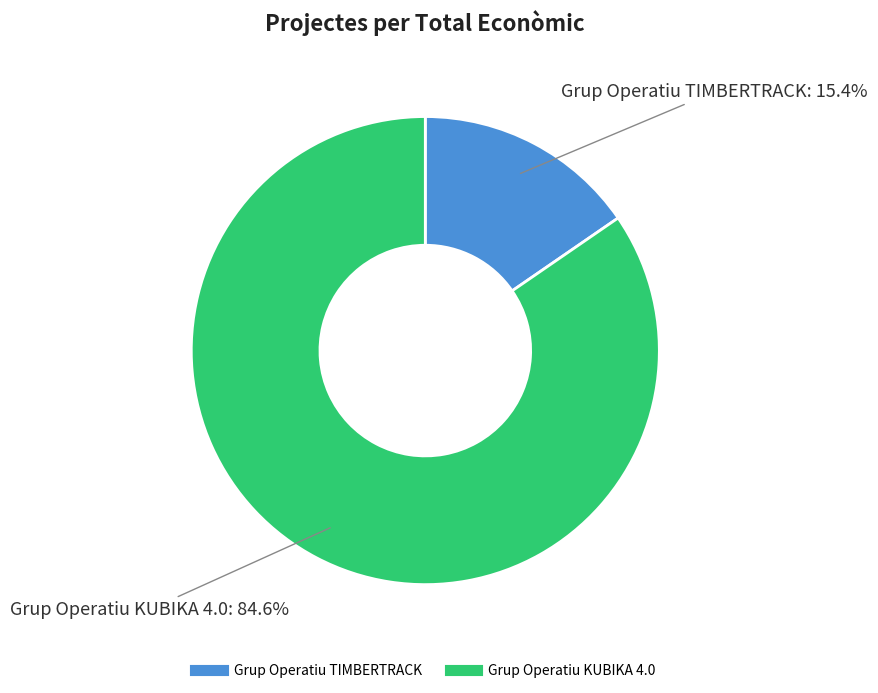

Count the number of slices in the pie.

2